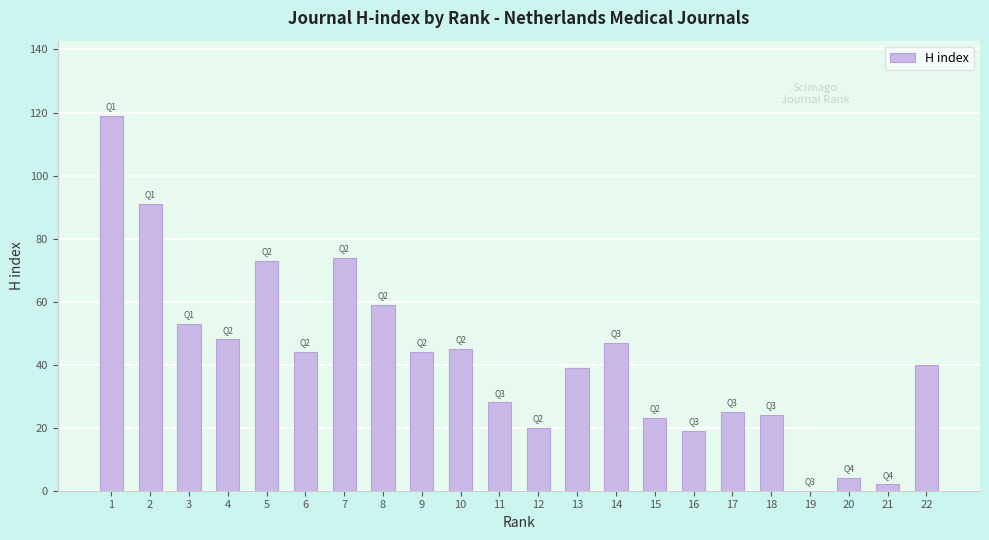

Reading left to right, what are all the values shown in this chart?

119	91	53	48	73	44	74	59	44	45	28	20	39	47	23	19	25	24	0	4	2	40